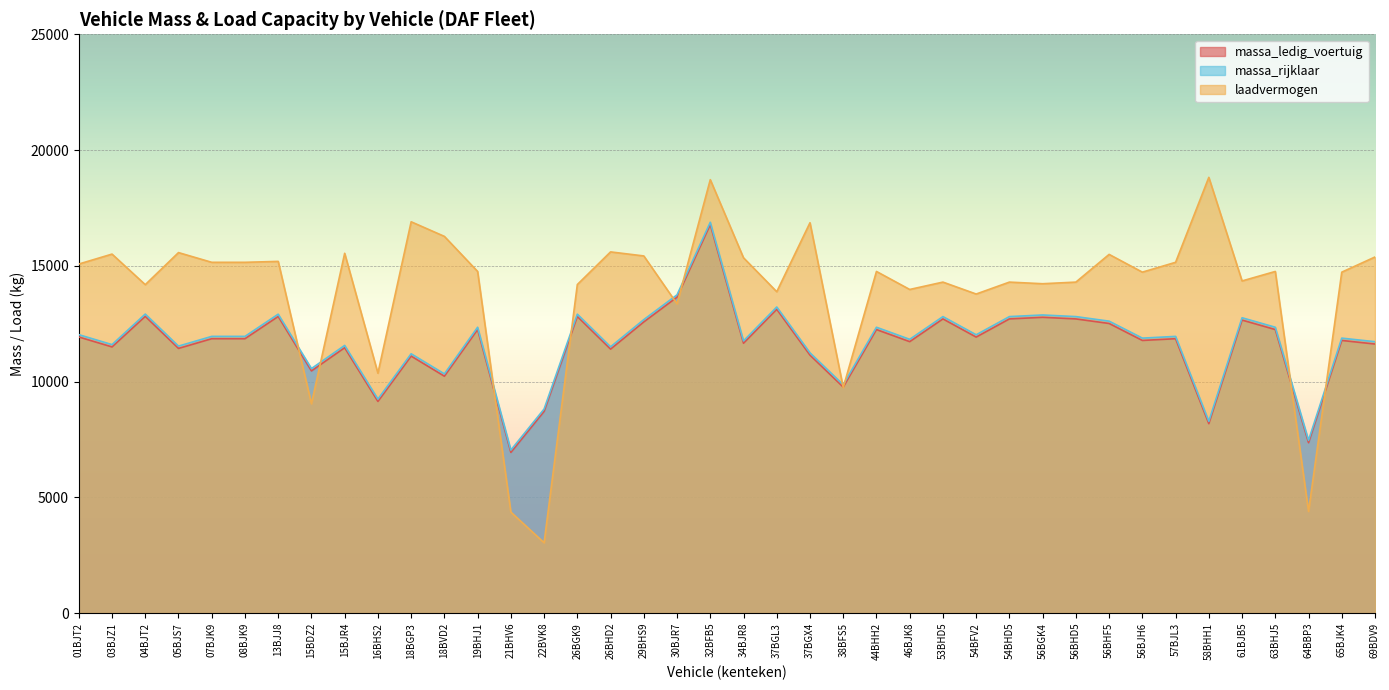

In laadvermogen, how many points are lower than both neighbors (excluding endpoints)?

13